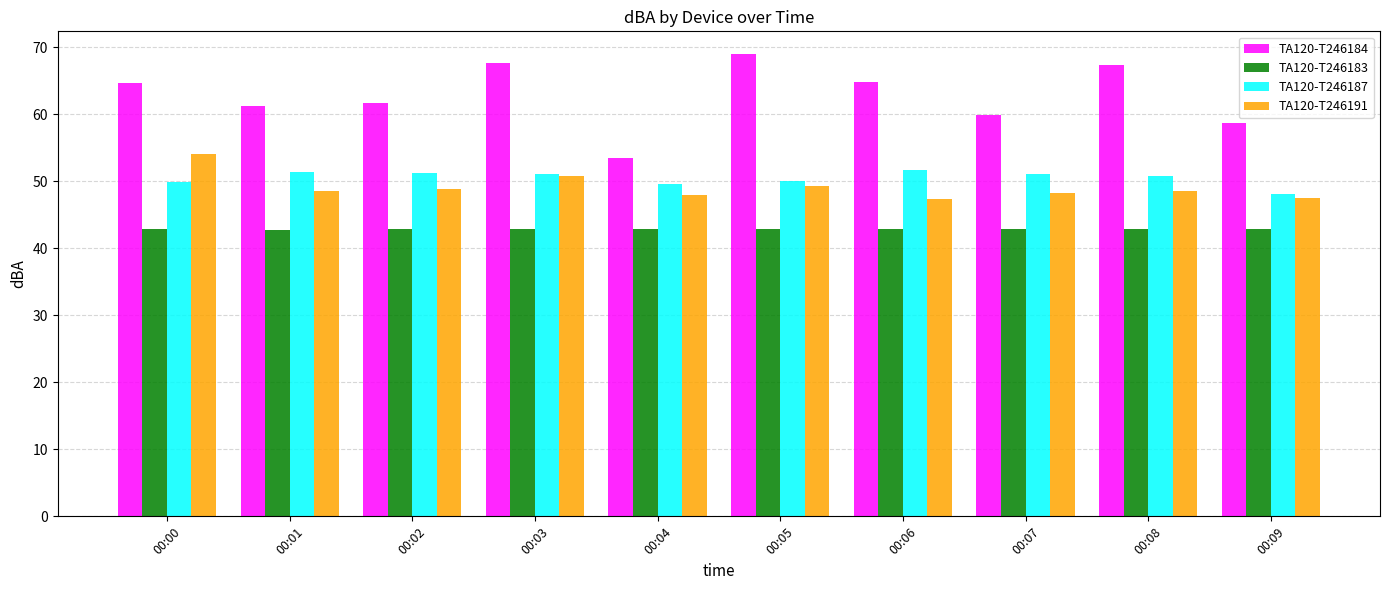

List the series in order of their peak value, highest first.

TA120-T246184, TA120-T246191, TA120-T246187, TA120-T246183